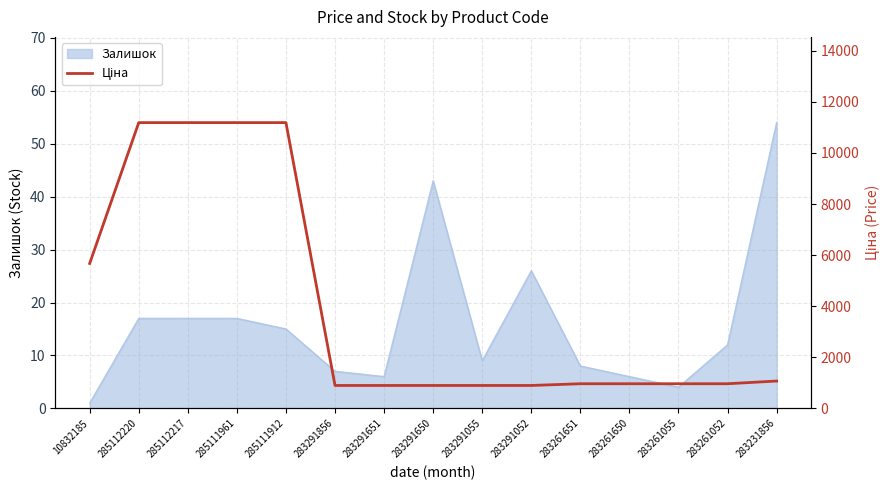

At which category does the chart reach its peak across all series?

285112220